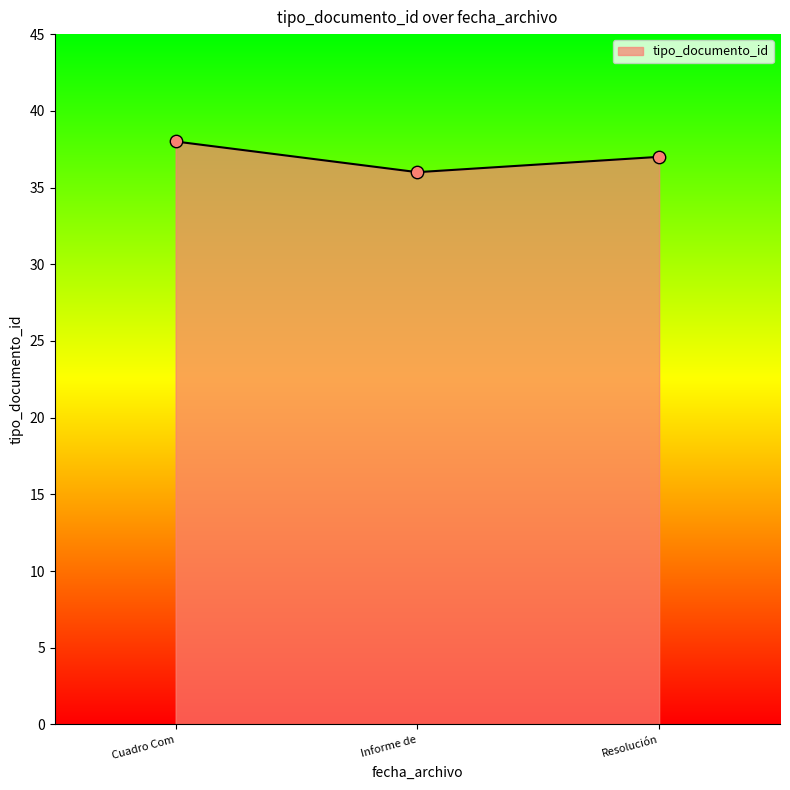

What is the ratio of the value at Informe de to the value at Resolución?

1.0